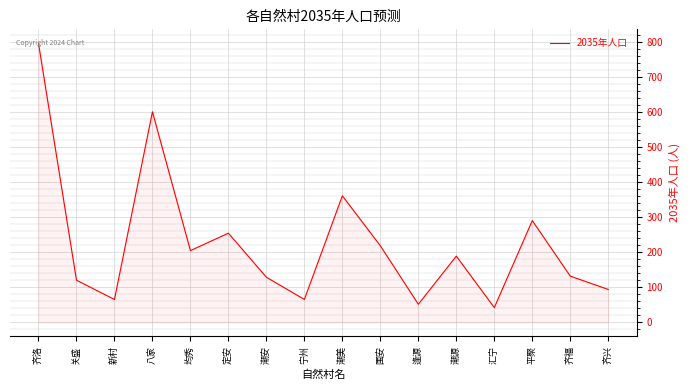

Read the value at 新村.

65.4